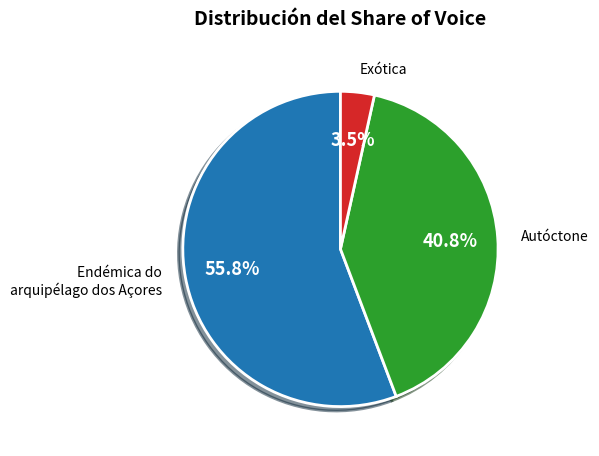

Between Autóctone and Endémica do arquipélago dos Açores, which is larger?

Endémica do arquipélago dos Açores